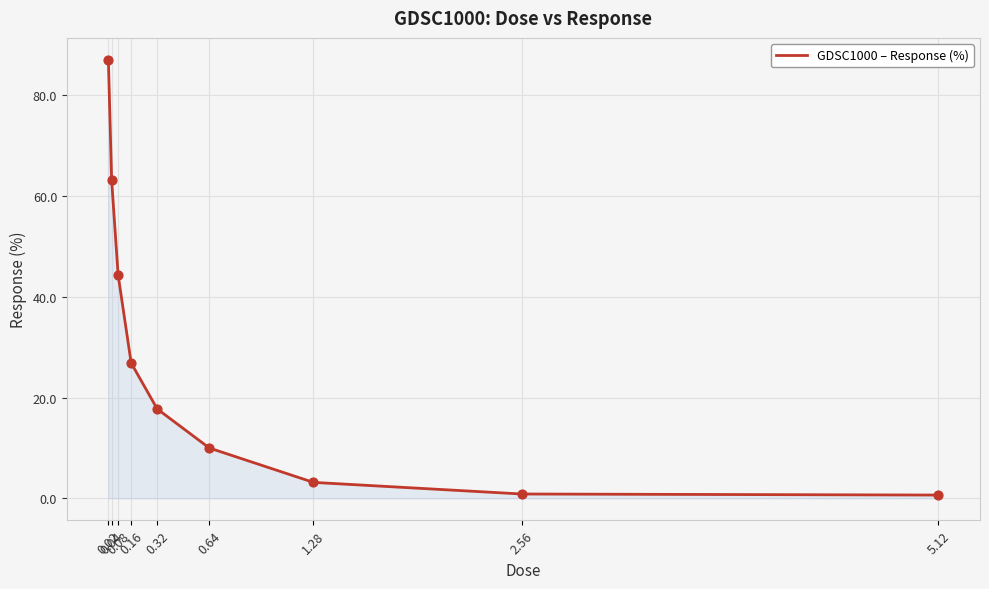

Approximately how many times larger is the value at 0.64 compared to 0.32?

0.6